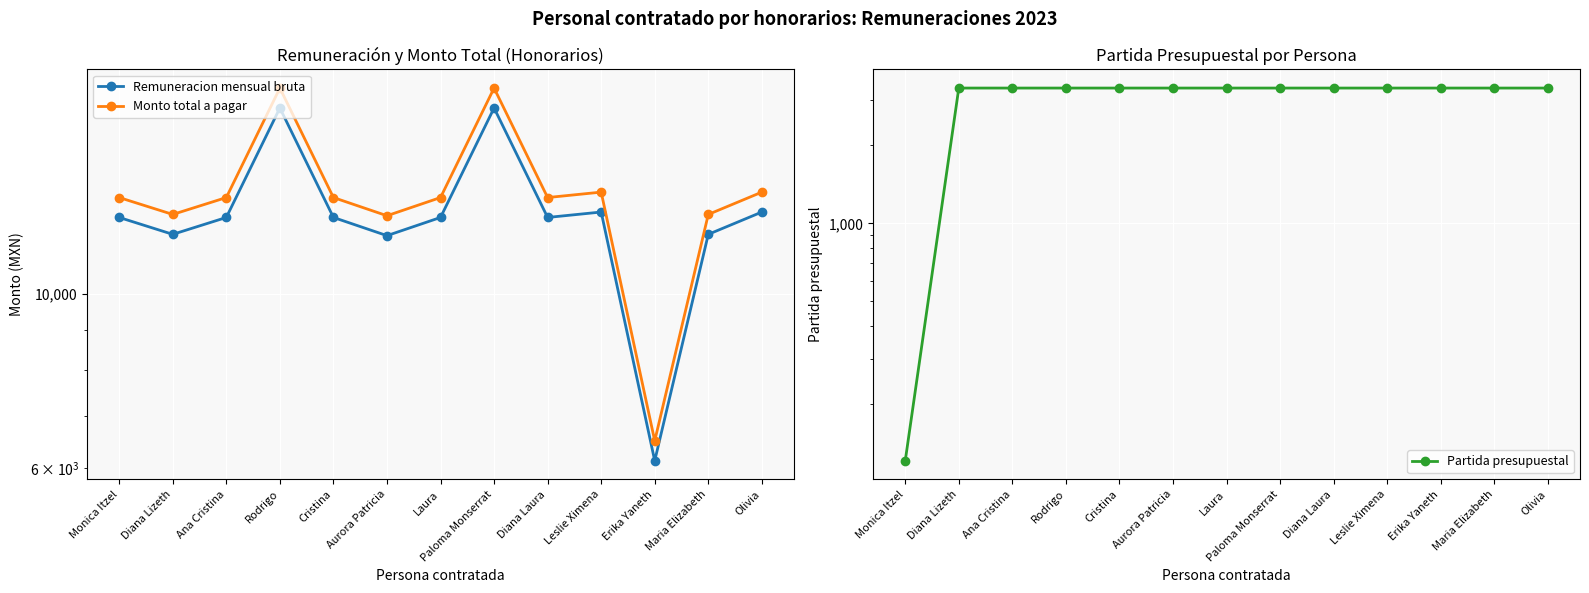

Where does the Remuneracion mensual bruta series first go above 12500?

Rodrigo